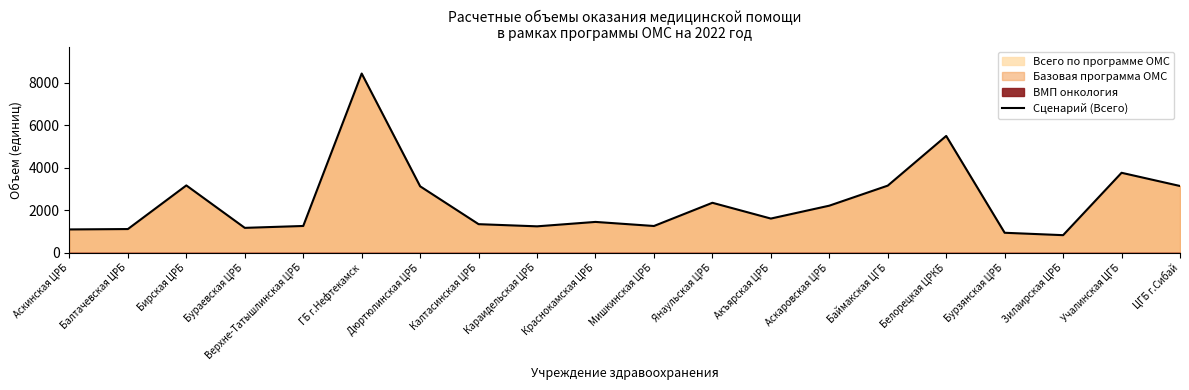

Which has a higher value, Акъярская ЦРБ or Баймакская ЦГБ?

Баймакская ЦГБ